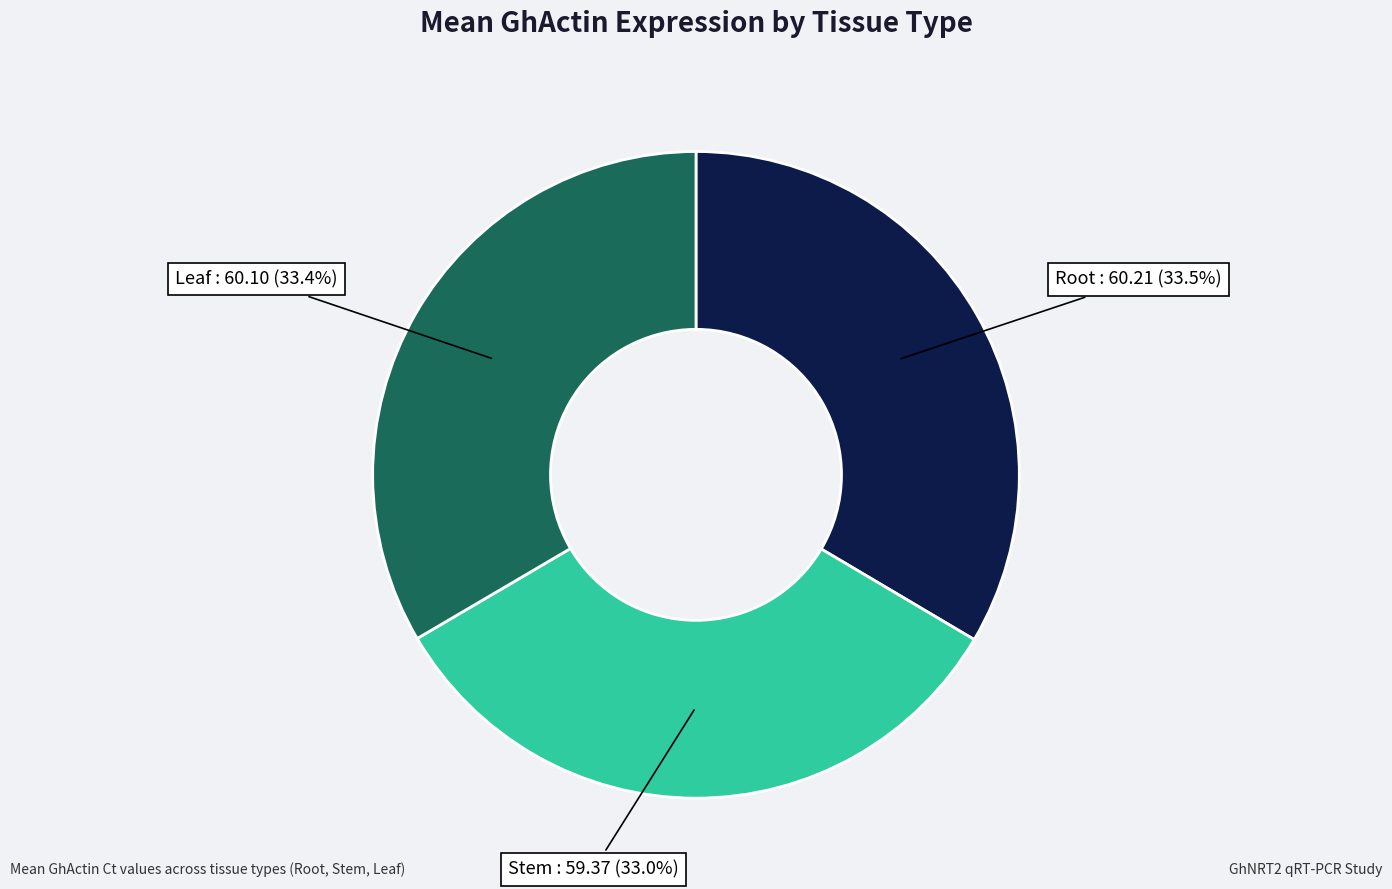

Is there any slice that represents more than half of the pie?

No